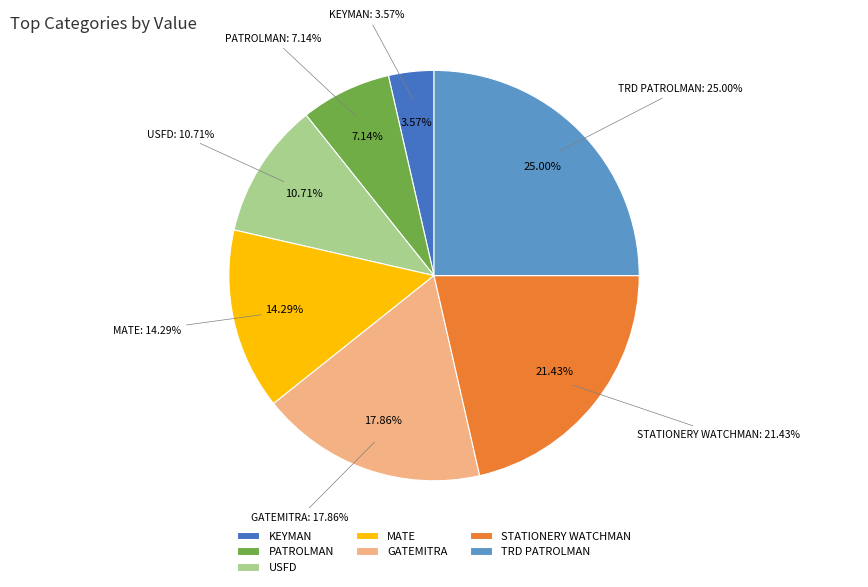

To the nearest percent, what is the combined percentage of TRD PATROLMAN and USFD?

36%